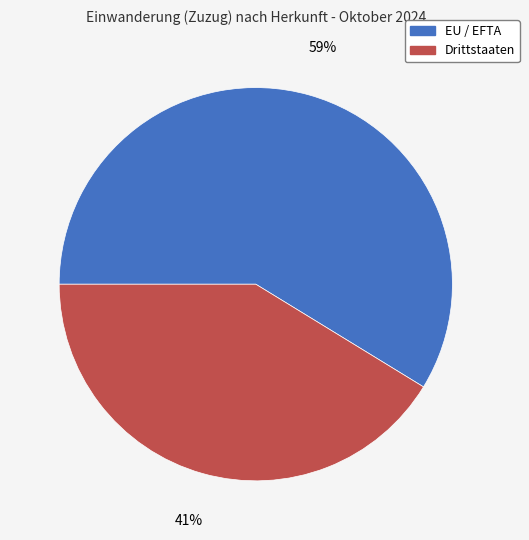

Does Drittstaaten represent more than half of the total?

No